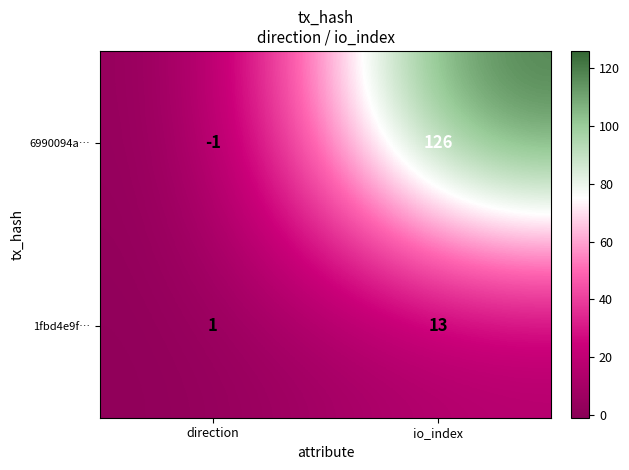

Which category has the lowest value across all series?

direction